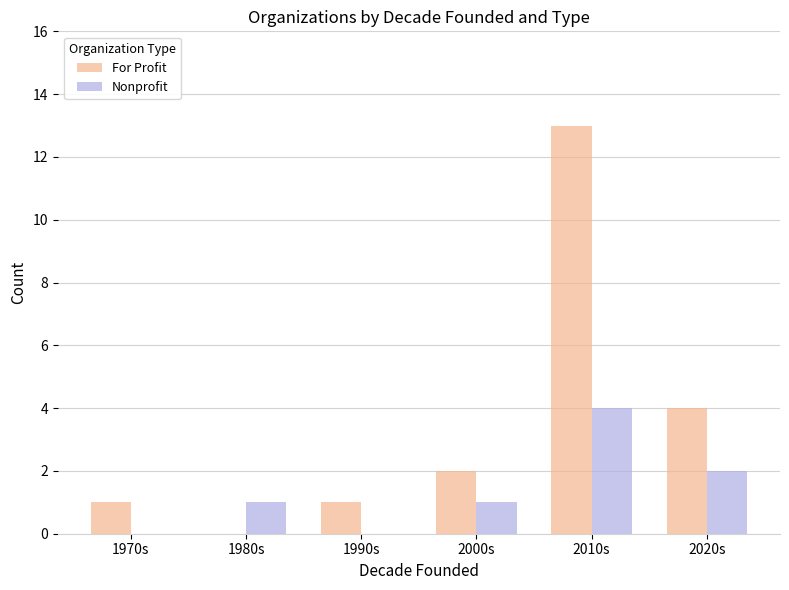

Which series has the widest spread of values?

For Profit